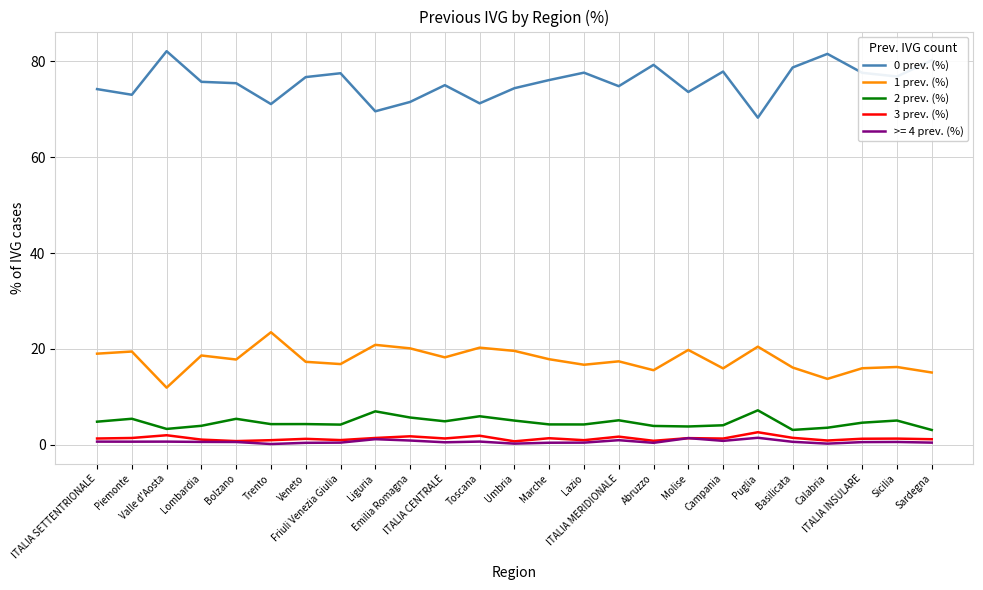

Which series has the widest spread of values?

0 prev. (%)